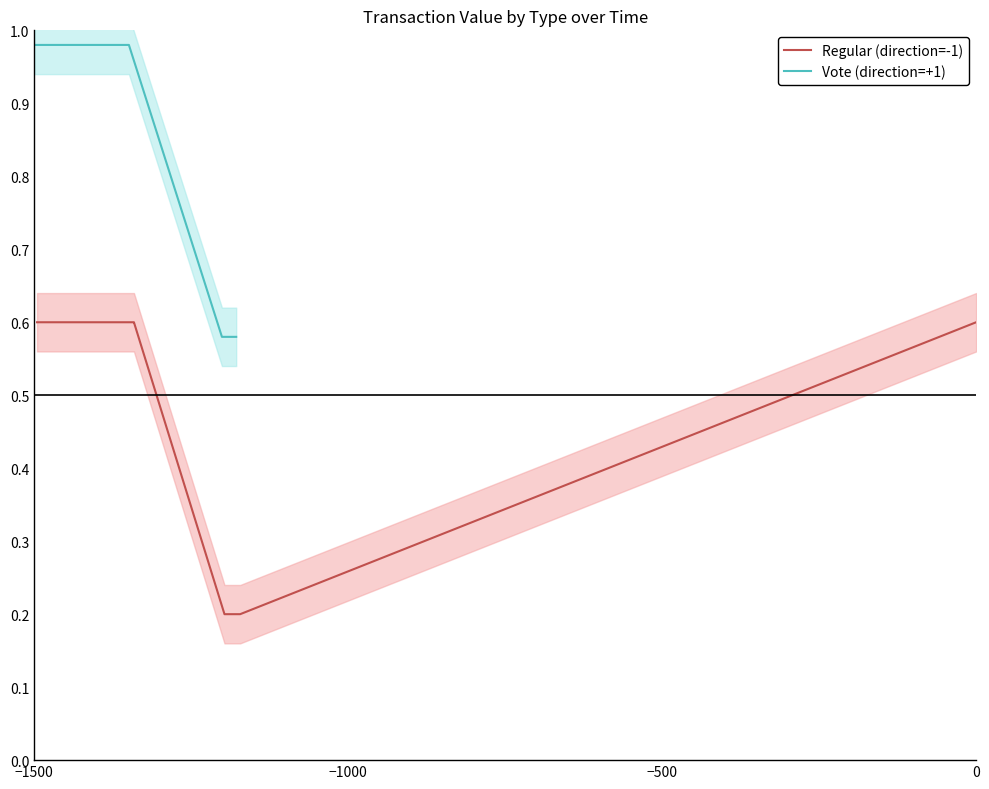

Reading left to right, list all the values displayed in this chart.

Regular (direction=-1): 0.6	0.6	0.6	0.6	0.6	0.6	0.6	0.2	0.2	0.6
Vote (direction=+1): 1.0	1.0	1.0	1.0	1.0	1.0	1.0	1.0	0.6	0.6